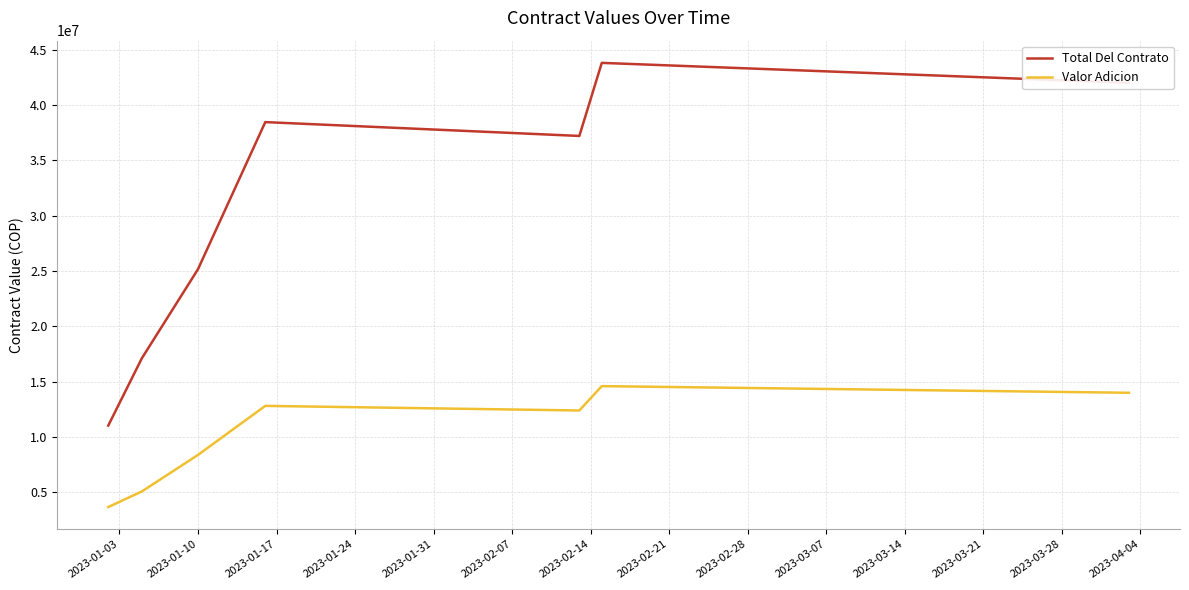

In Total Del Contrato, how many points are higher than both neighbors (excluding endpoints)?

2